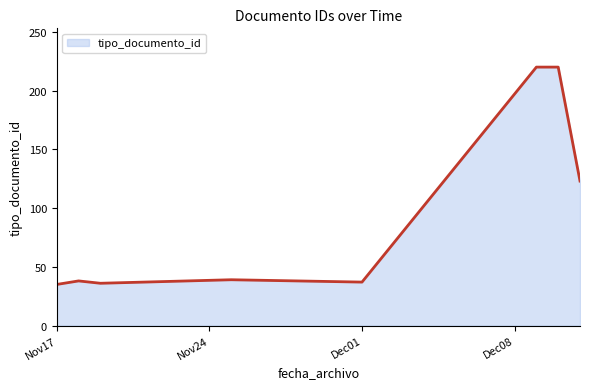

Count the number of categories in the chart.

8